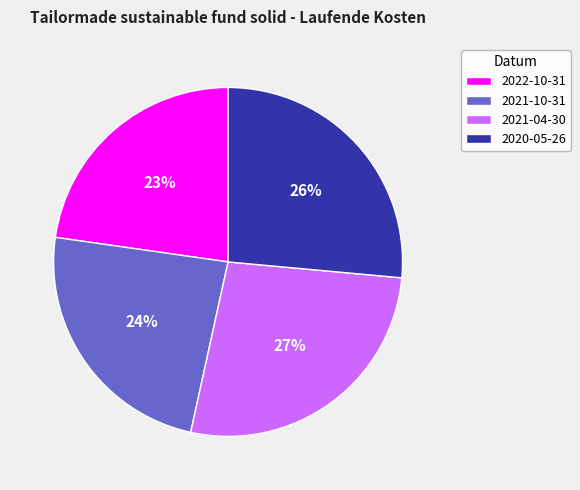

Is it true that 2020-05-26 is 15% of the pie?

False